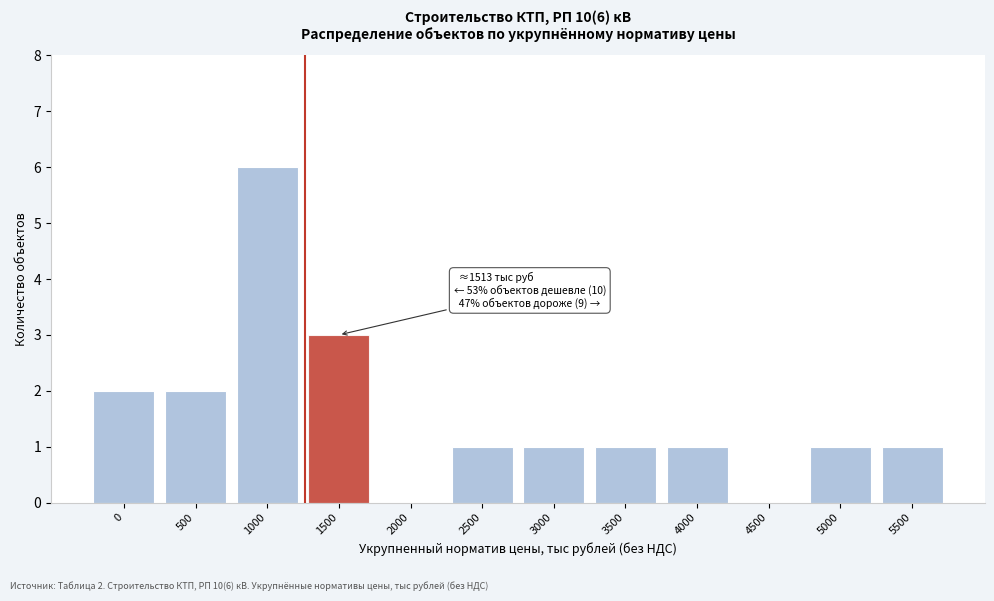

Reading right to left, what are all the values shown in this chart?

5500=1	5000=1	4500=0	4000=1	3500=1	3000=1	2500=1	2000=0	1500=3	1000=6	500=2	0=2